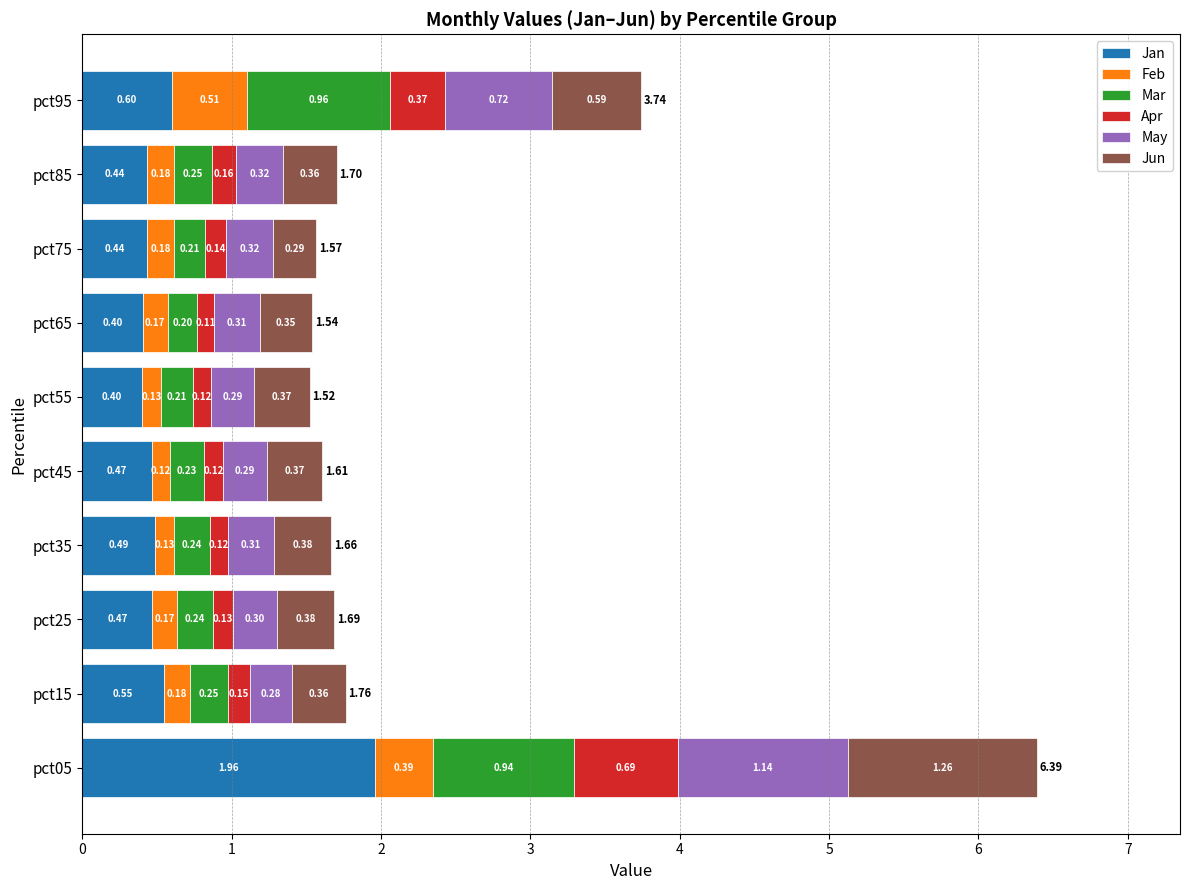

What is the total value across all series at pct35?

1.7